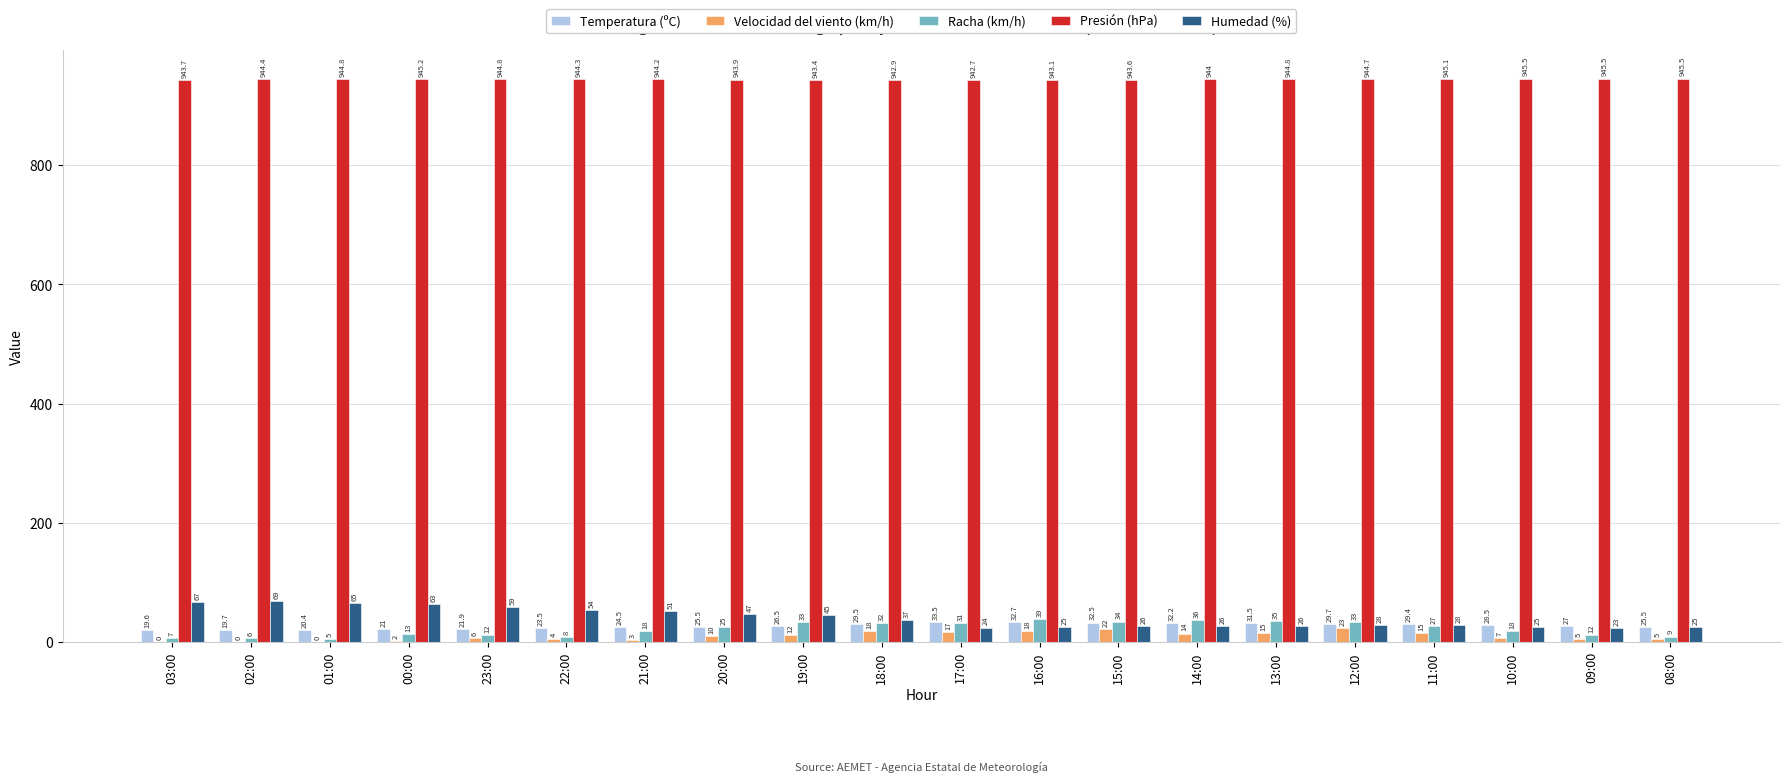

The value of Racha (km/h) at 21:00 is 18.0. True or false?

True